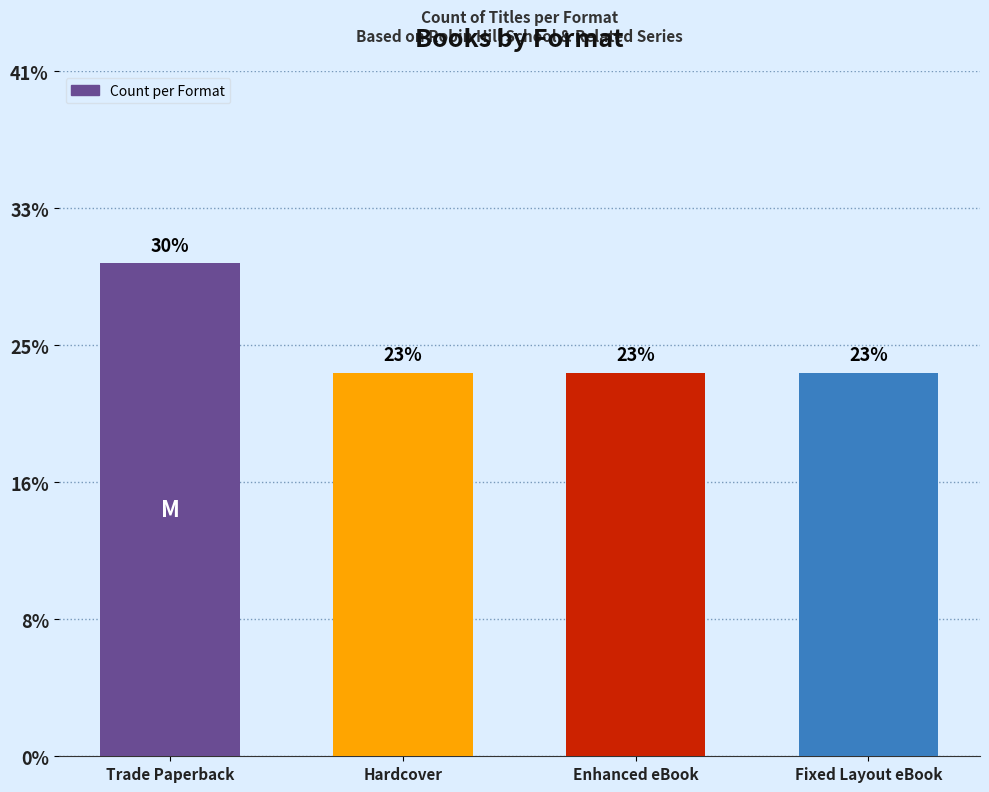

Reading right to left, list all the values displayed in this chart.

Fixed Layout eBook=14	Enhanced eBook=14	Hardcover=14	Trade Paperback=18